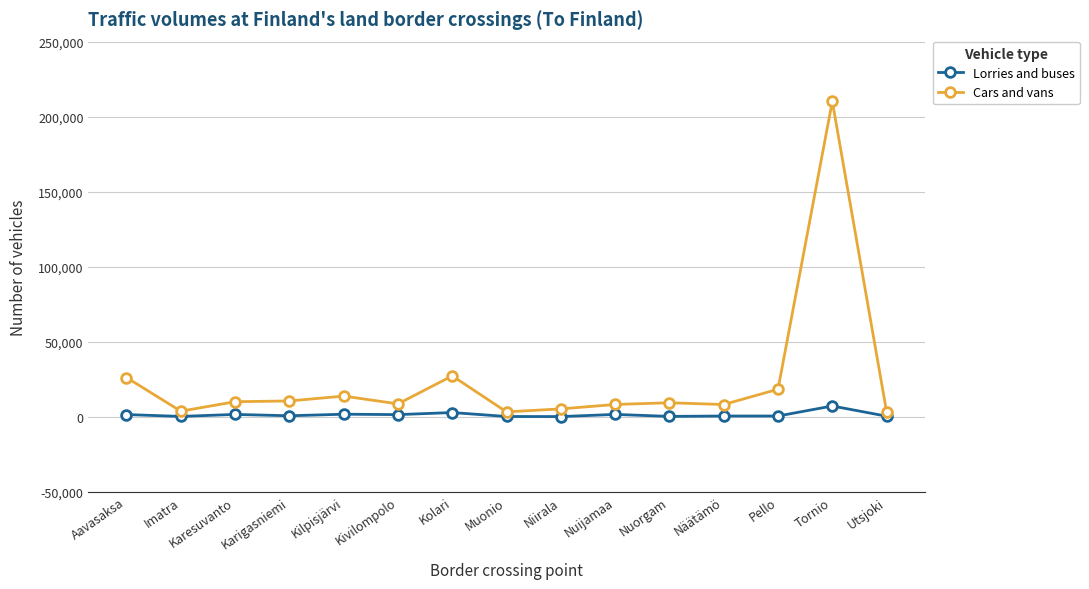

What is the approximate value of Cars and vans at Muonio, to the nearest 10?

3140